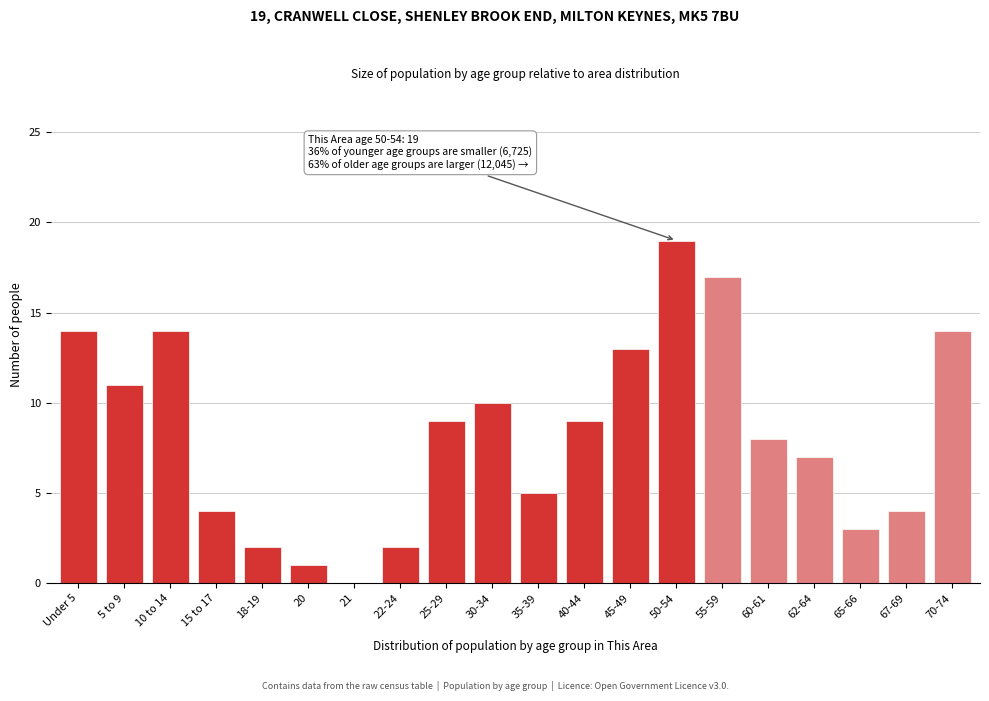

Reading left to right, extract all data points from this chart.

Under 5=14	5 to 9=11	10 to 14=14	15 to 17=4	18-19=2	20=1	21=0	22-24=2	25-29=9	30-34=10	35-39=5	40-44=9	45-49=13	50-54=19	55-59=17	60-61=8	62-64=7	65-66=3	67-69=4	70-74=14